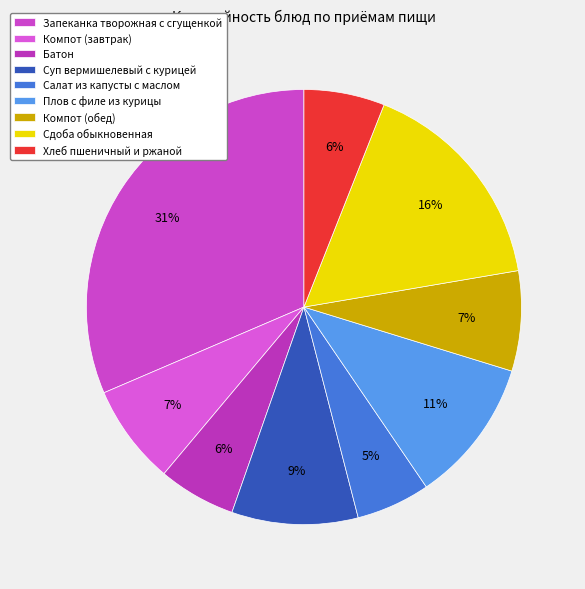

Count the number of slices in the pie.

9